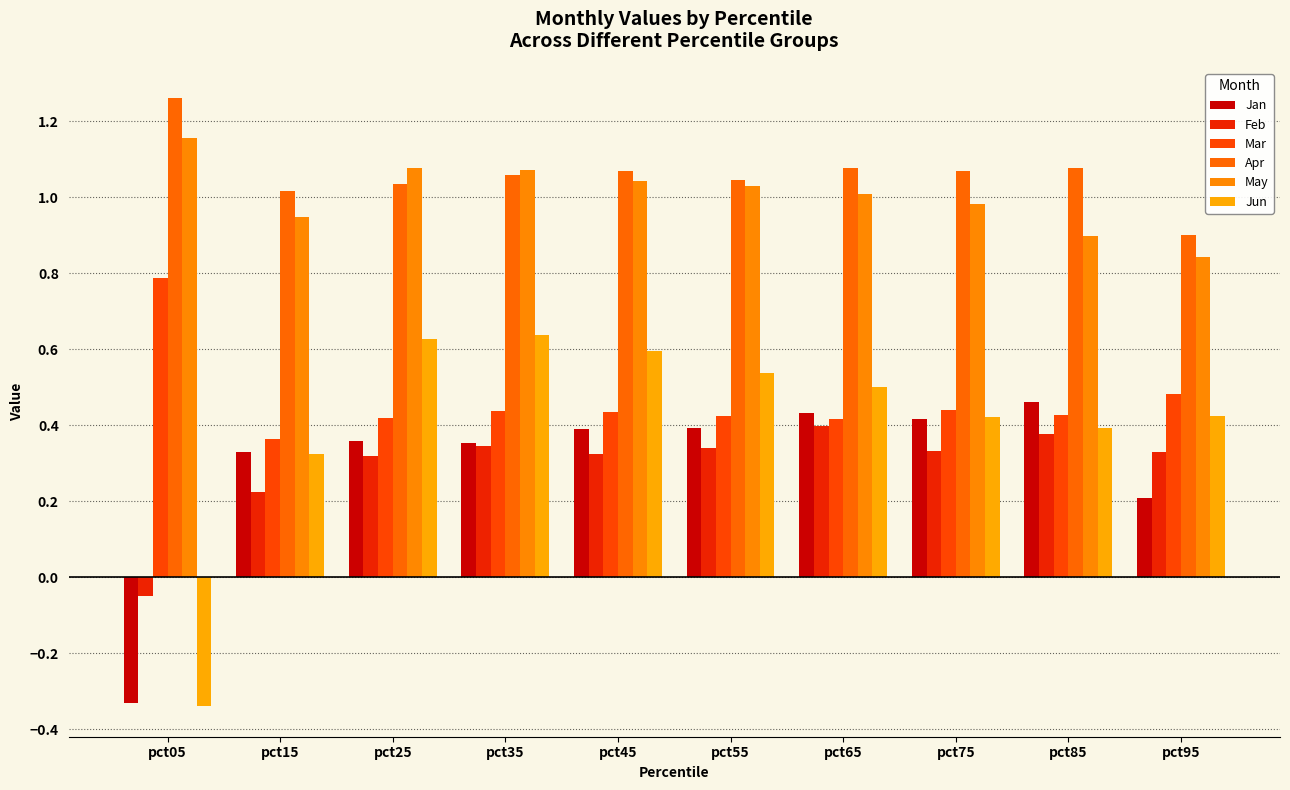

The value of May at pct25 is 1.1. True or false?

True